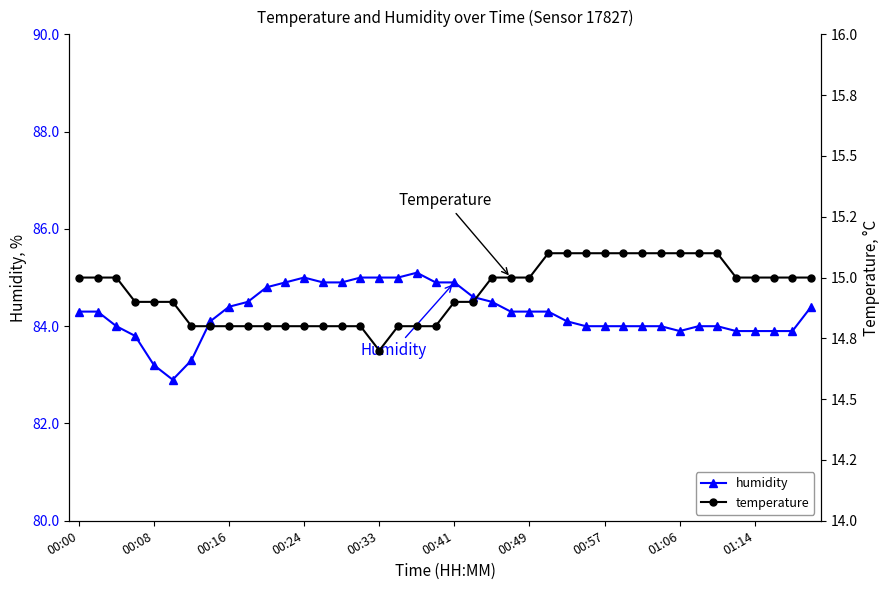

At 10, list the series in order from largest to smallest.

humidity, temperature